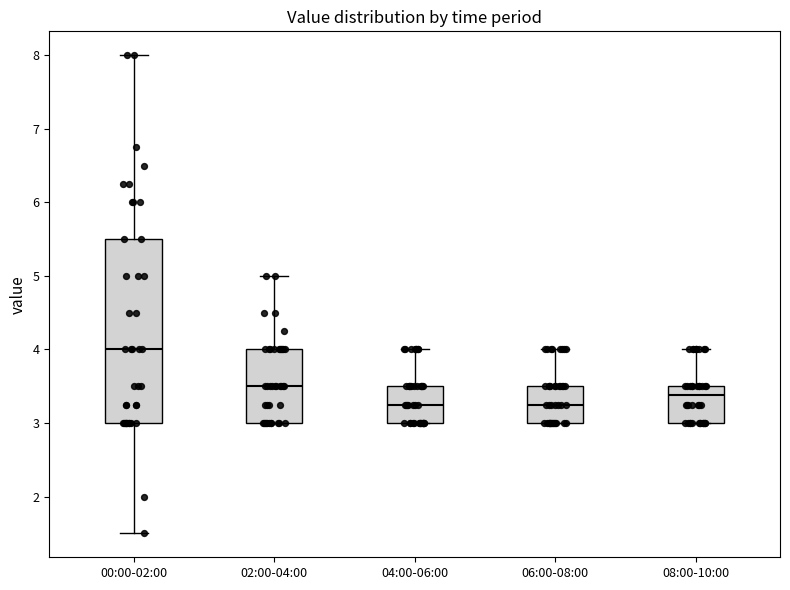

Reading left to right, read every box against the y-axis: the position of its median line, the range the box covers, and the ends of its whiskers. The values are not printed on the chart, so give them approximately, as read against the axis.

00:00-02:00: median 4.0, box 3.0 to 5.5, whiskers 1.5 to 8.0
02:00-04:00: median 3.5, box 3.0 to 4.0, whiskers 3.0 to 5.0
04:00-06:00: median 3.3, box 3.0 to 3.5, whiskers 3.0 to 4.0
06:00-08:00: median 3.3, box 3.0 to 3.5, whiskers 3.0 to 4.0
08:00-10:00: median 3.4, box 3.0 to 3.5, whiskers 3.0 to 4.0